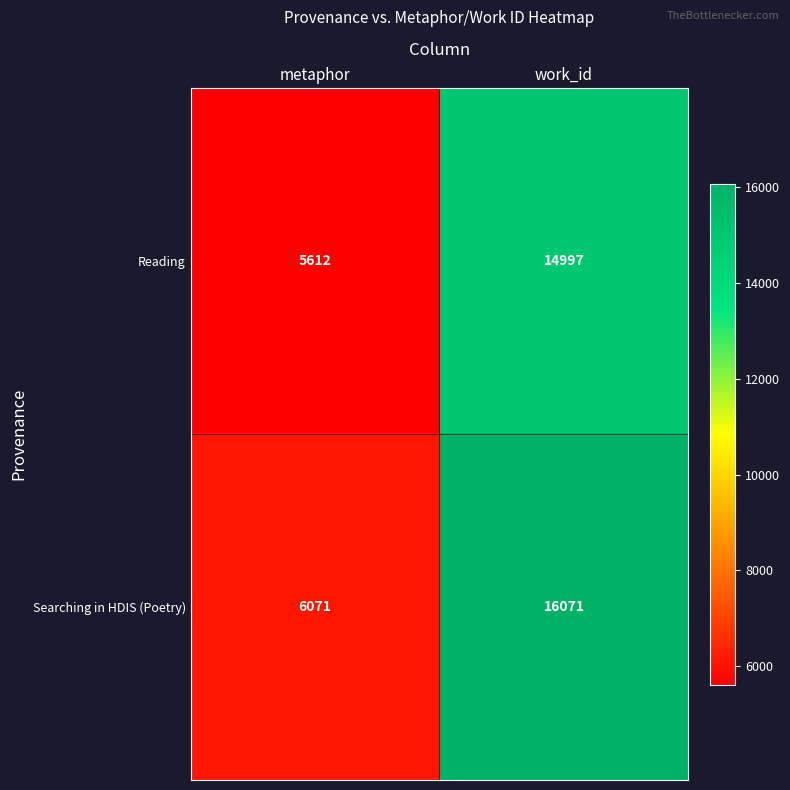

Read the Reading value at work_id.

14997